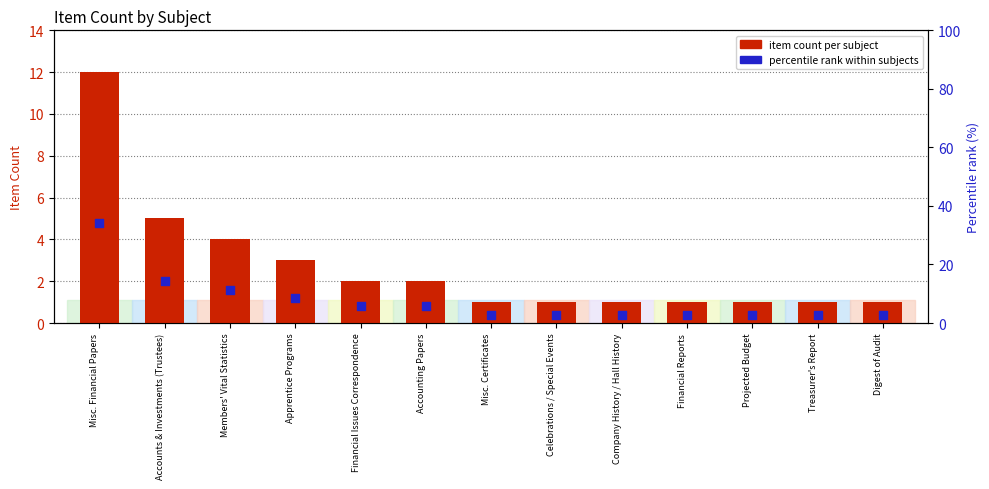

Which series has the largest Y range (max minus min)?

percentile rank within subjects